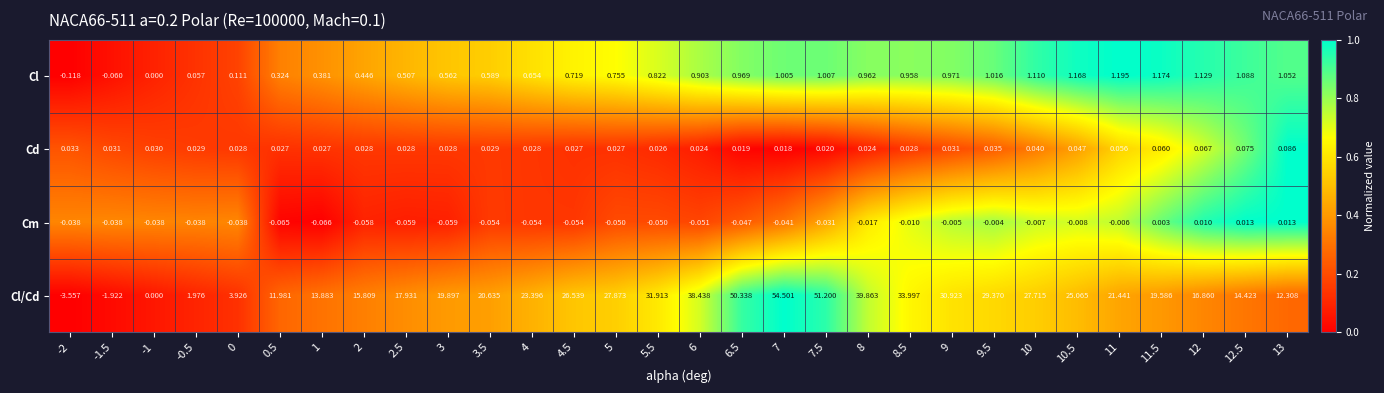

Which series changed the most between 2 and 5.5?

Cl/Cd